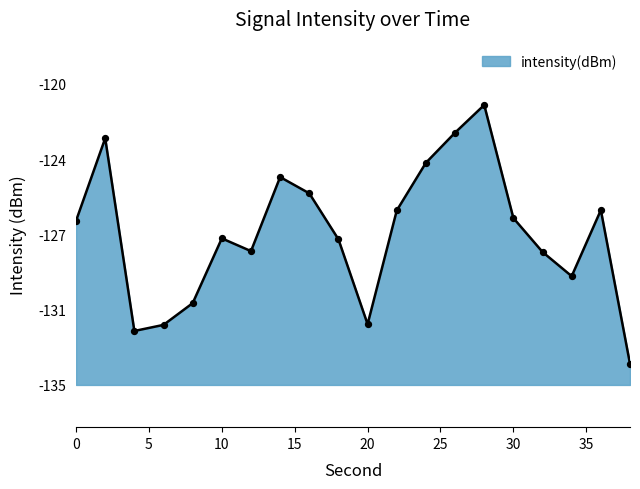

What is the change in value from 24 to 26?

+1.4